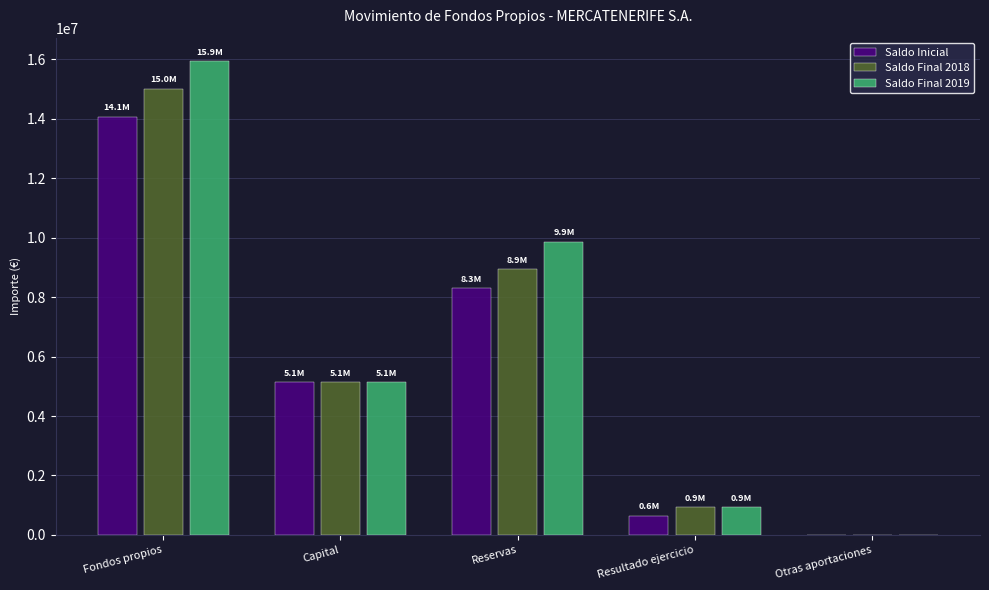

Between Capital and Reservas, which series saw the biggest shift?

Saldo Final 2019